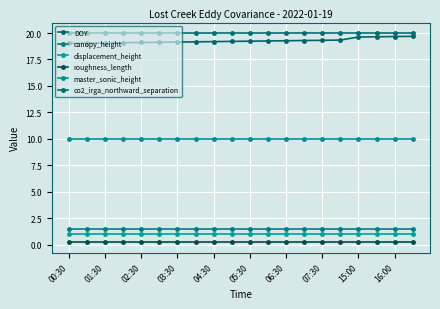

What is the label of the 3rd point from the left?

01:30